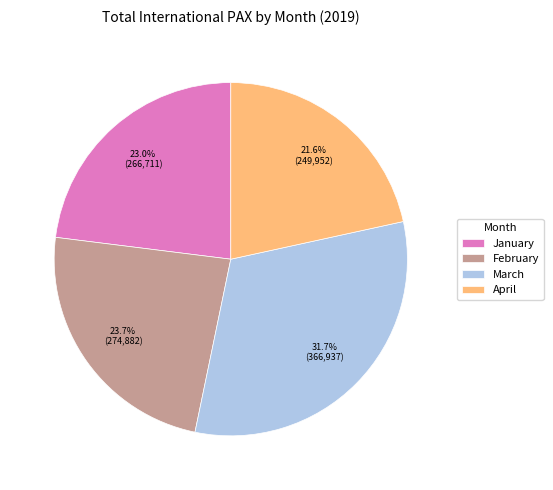

Approximately how many times larger is the value at March compared to February?

1.3